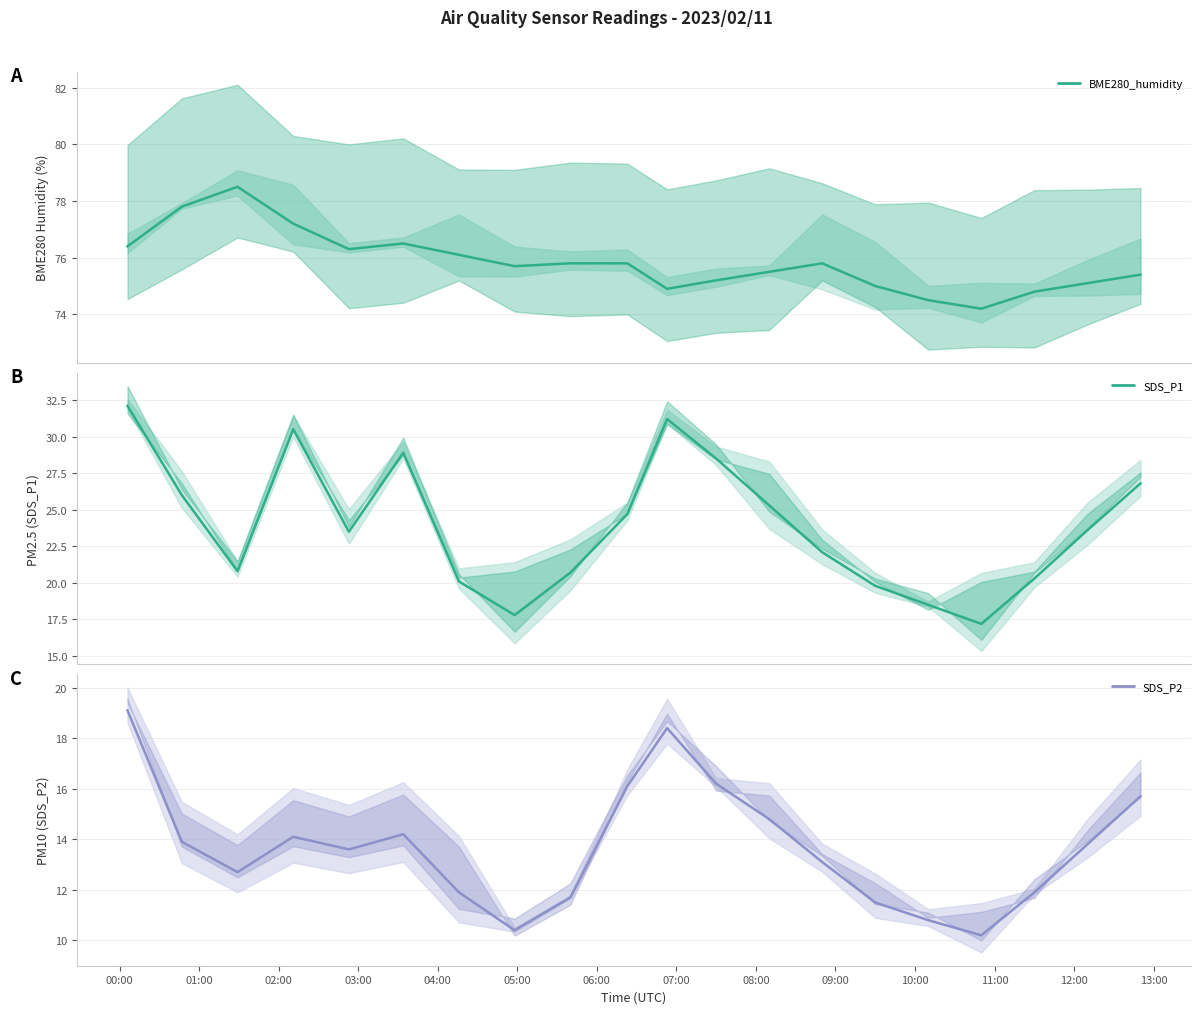

What is the greatest value displayed?

78.5